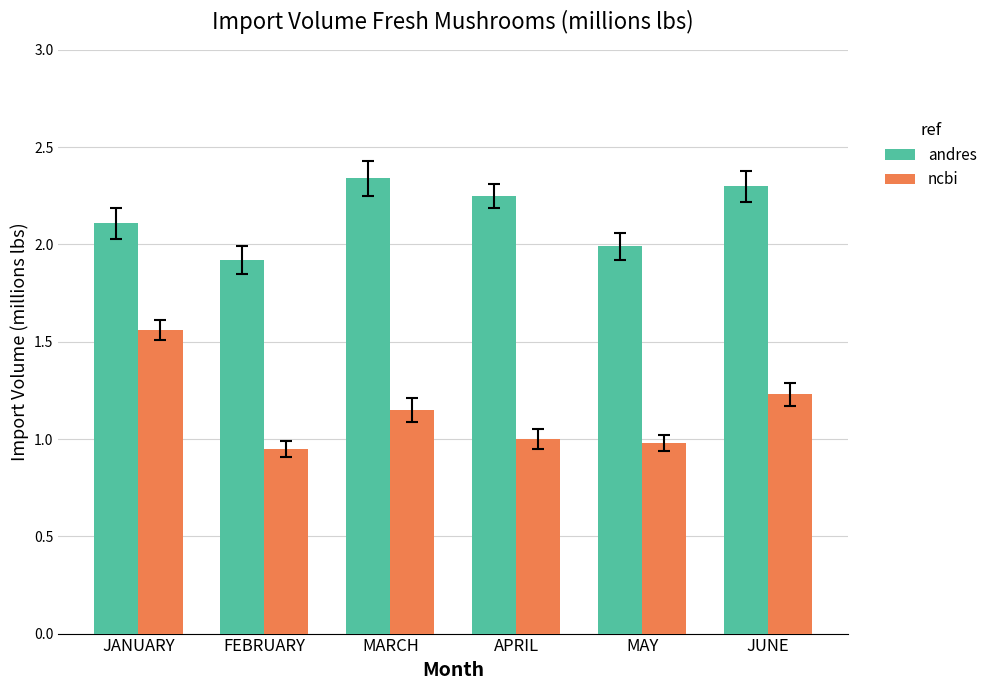

How many groups of bars are there?

6